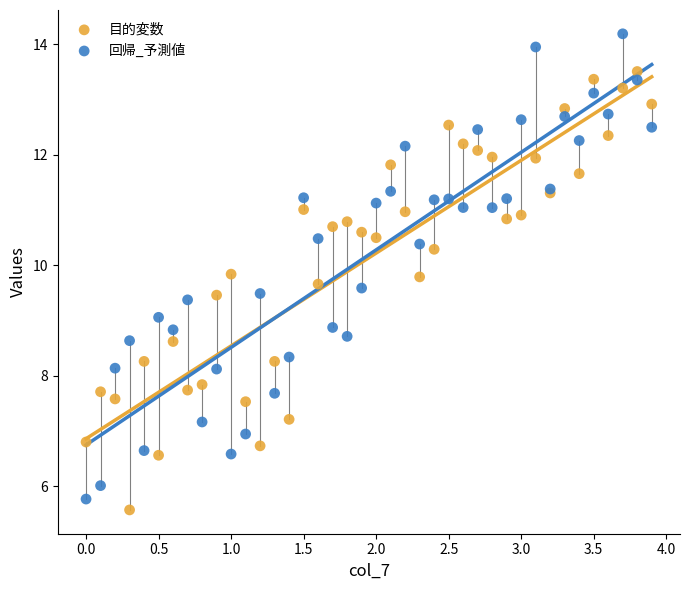

Which series contains the lowest Y value?

目的変数